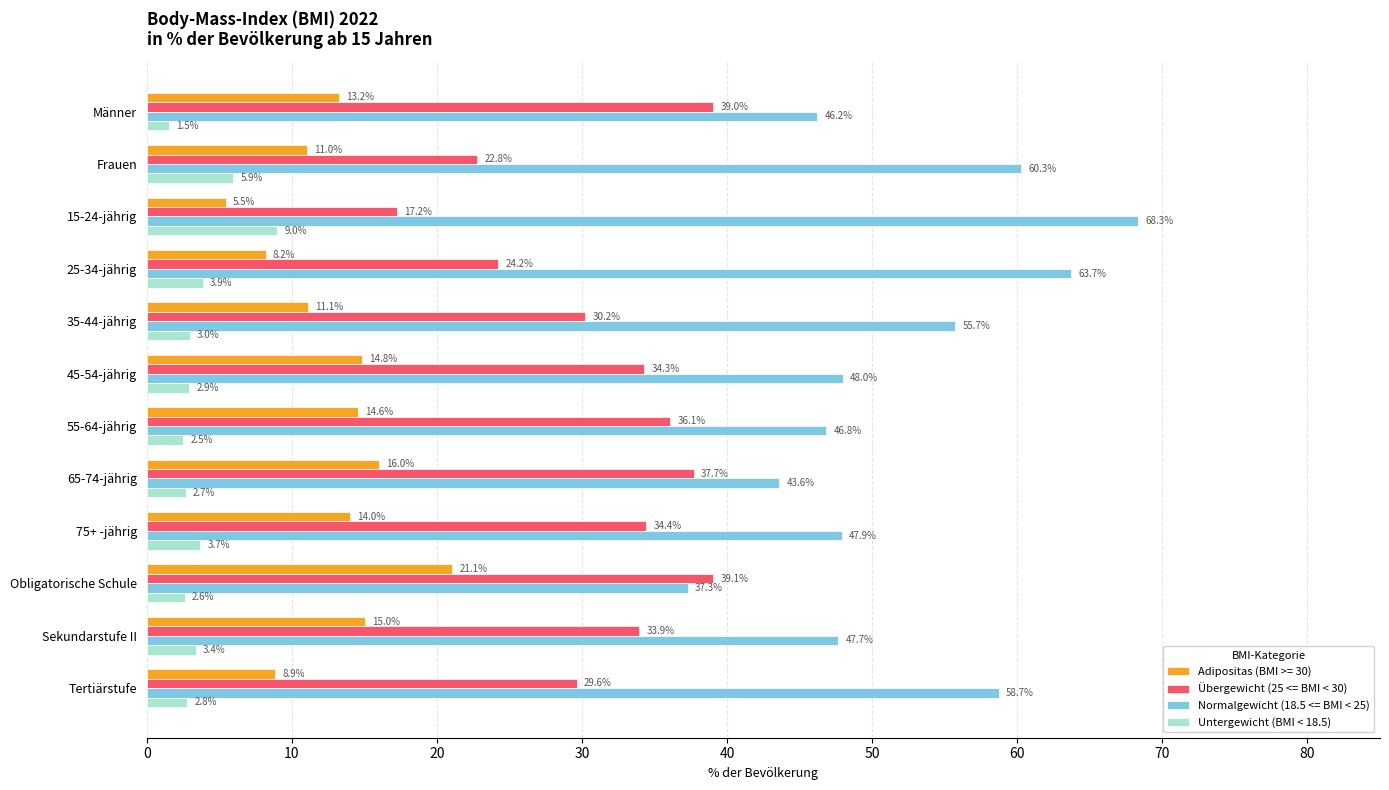

Where is Adipositas (BMI >= 30) nearest to the value 13?

Männer